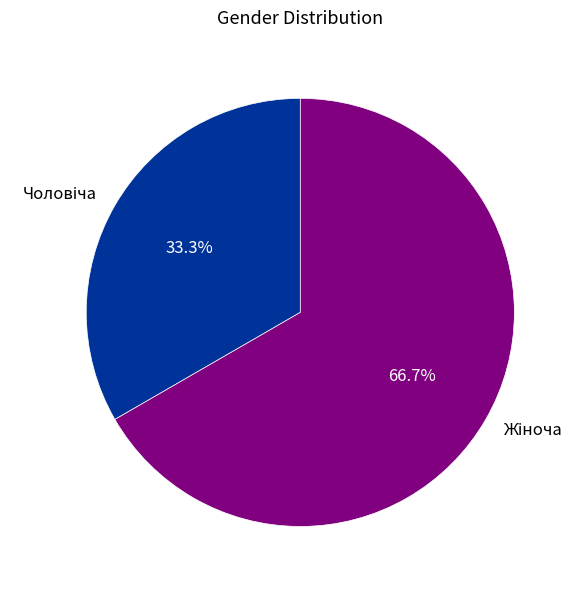

Does any single category account for the majority?

Yes